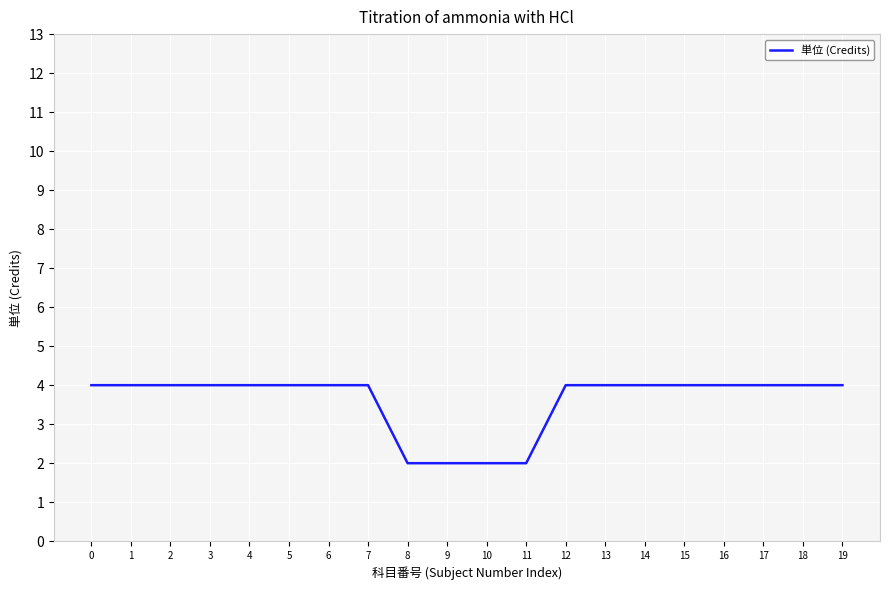

The chart shows a value of 2 at 17. True or false?

False